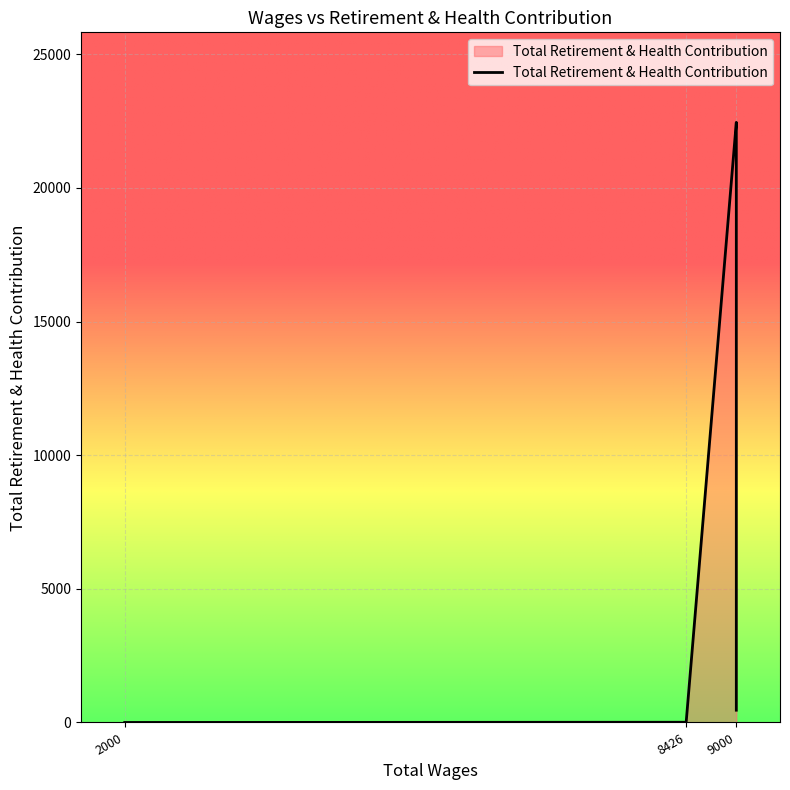

How many lines are shown in the chart?

1